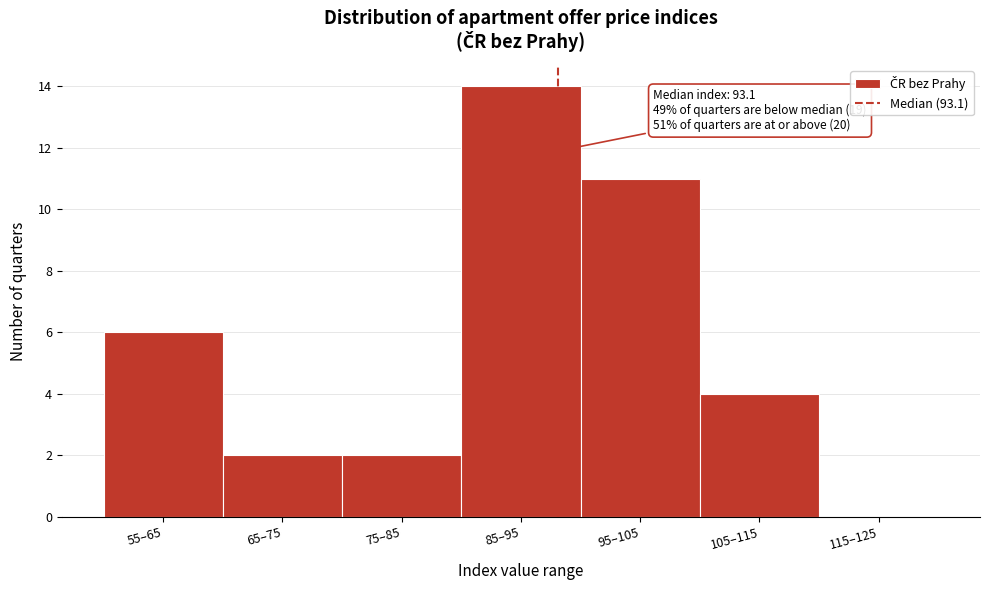

Reading right to left, transcribe all the data shown in this chart.

115–125=0	105–115=4	95–105=11	85–95=14	75–85=2	65–75=2	55–65=6